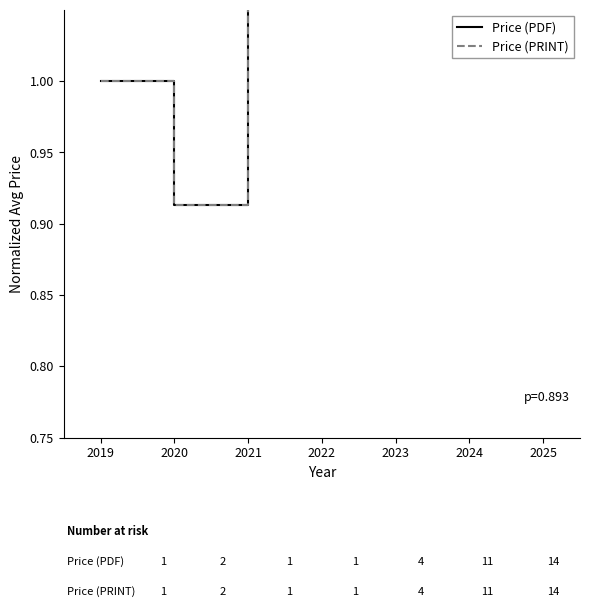

How many series are shown in this chart?

2